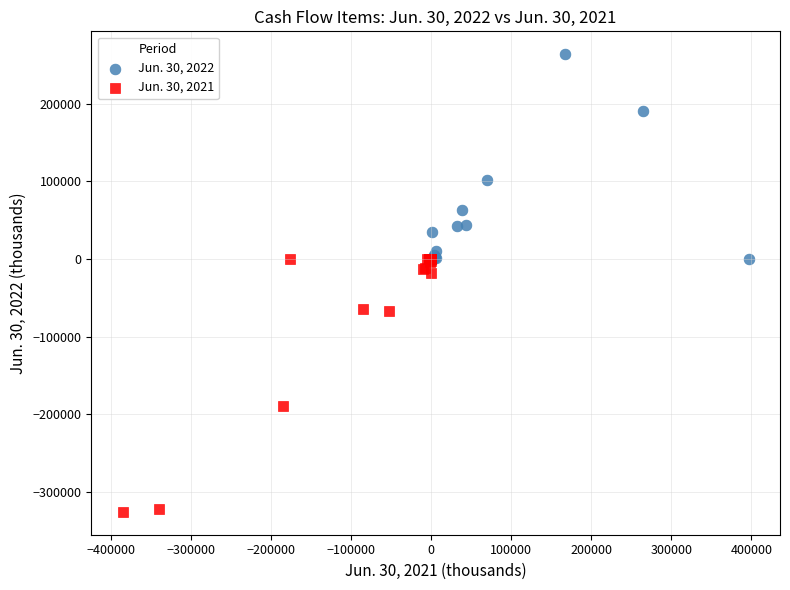

Which series contains the lowest Y value?

Jun. 30, 2021